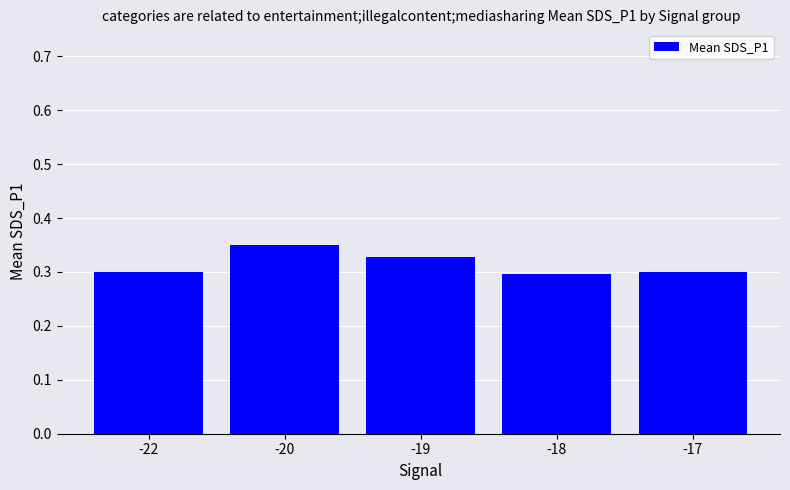

Count the values in the range 0 to 1.

5